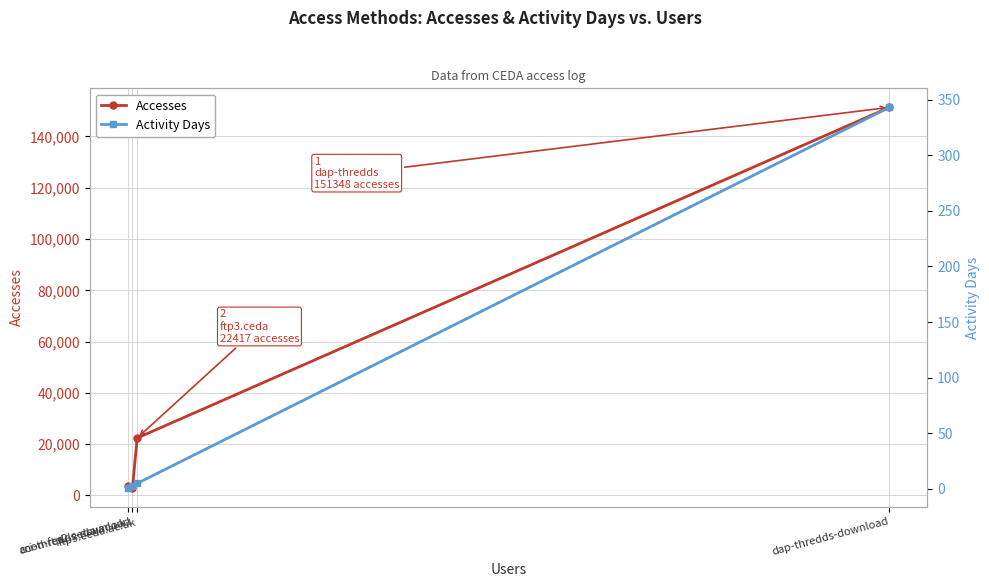

What is the total value across all series at dap-thredds-download?

151691